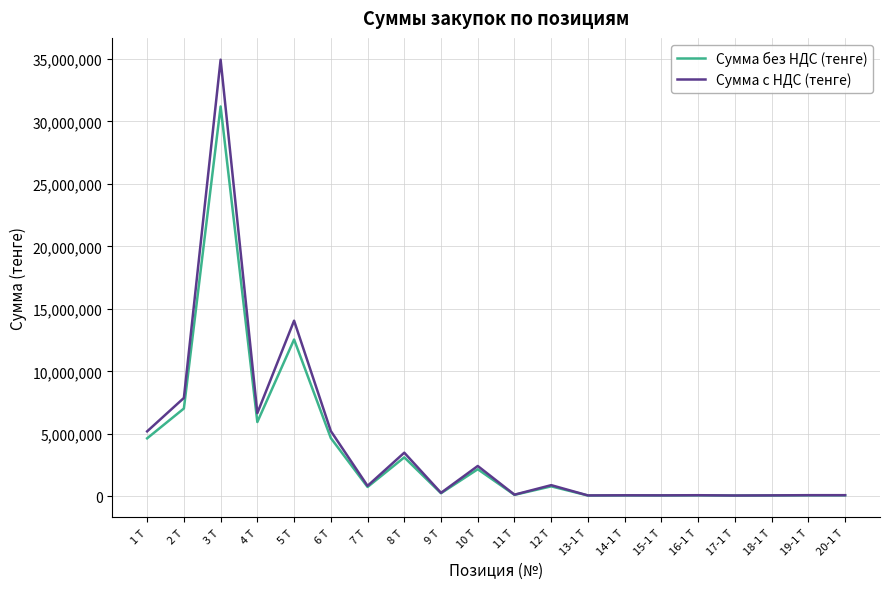

What is the sum of the Сумма без НДС (тенге) values at 12 Т and 20-1 Т?

883462.4